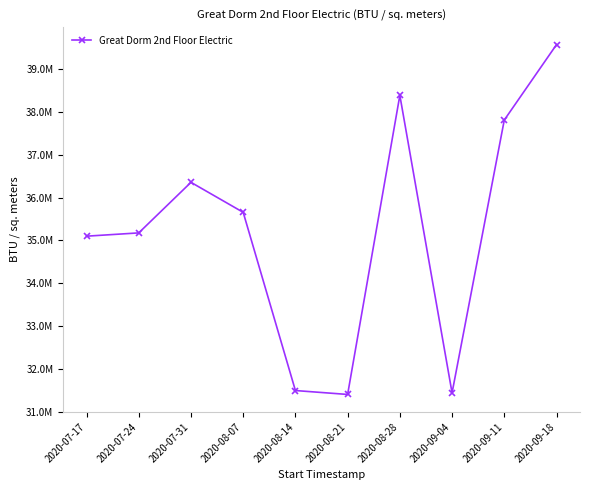

At which label is the value closest to 35485382?

2020-08-07